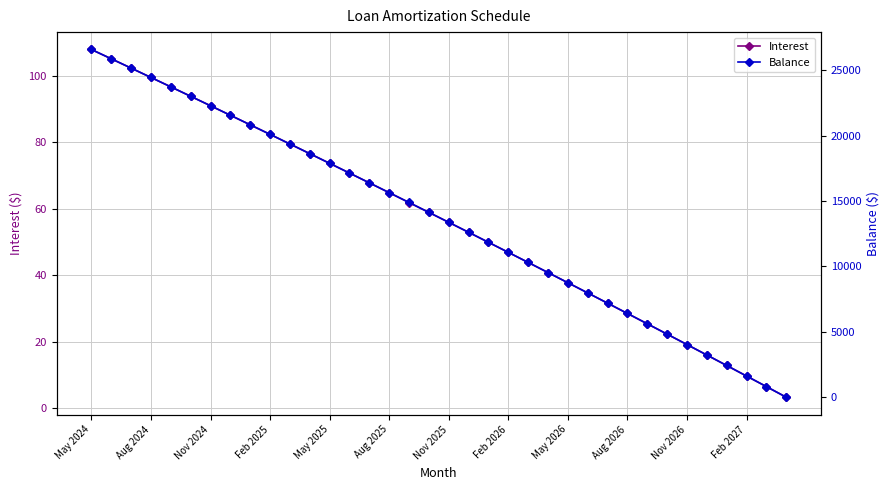

Which category has the highest value in the Interest series?

May 2024